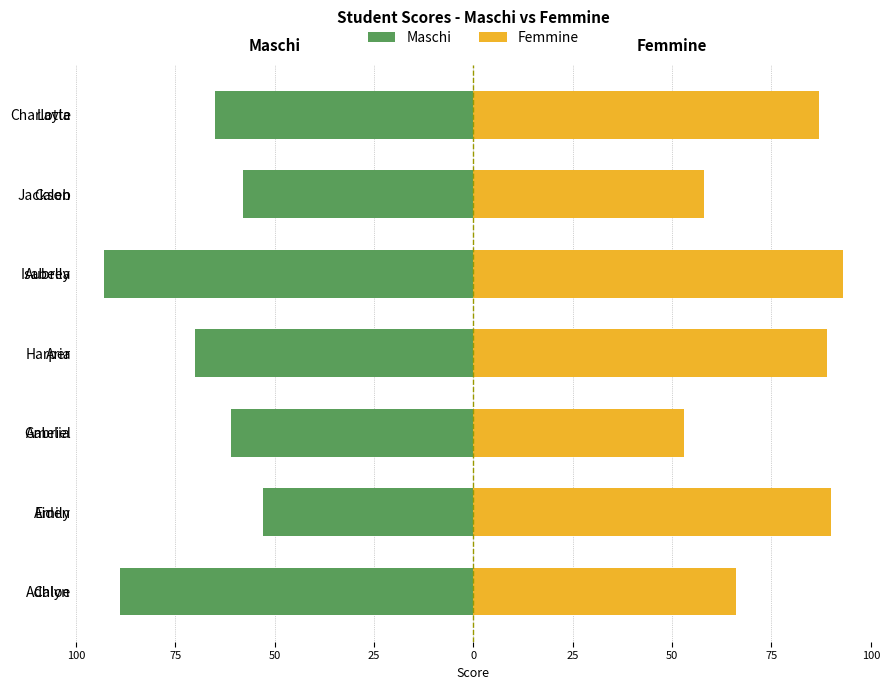

Which series has the largest total across all categories?

Femmine